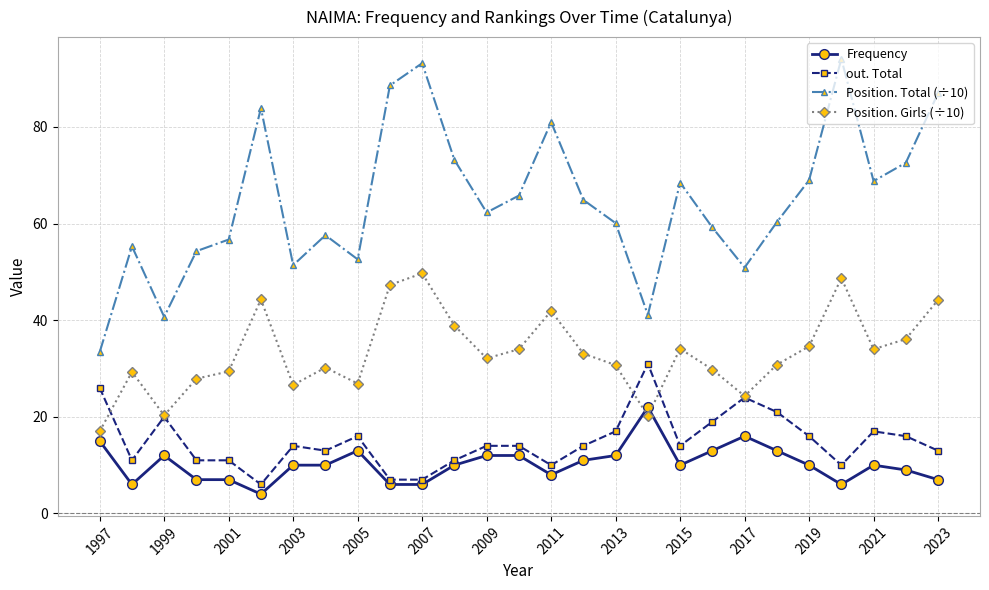

Which series has the largest total across all categories?

Position. Total (÷10)